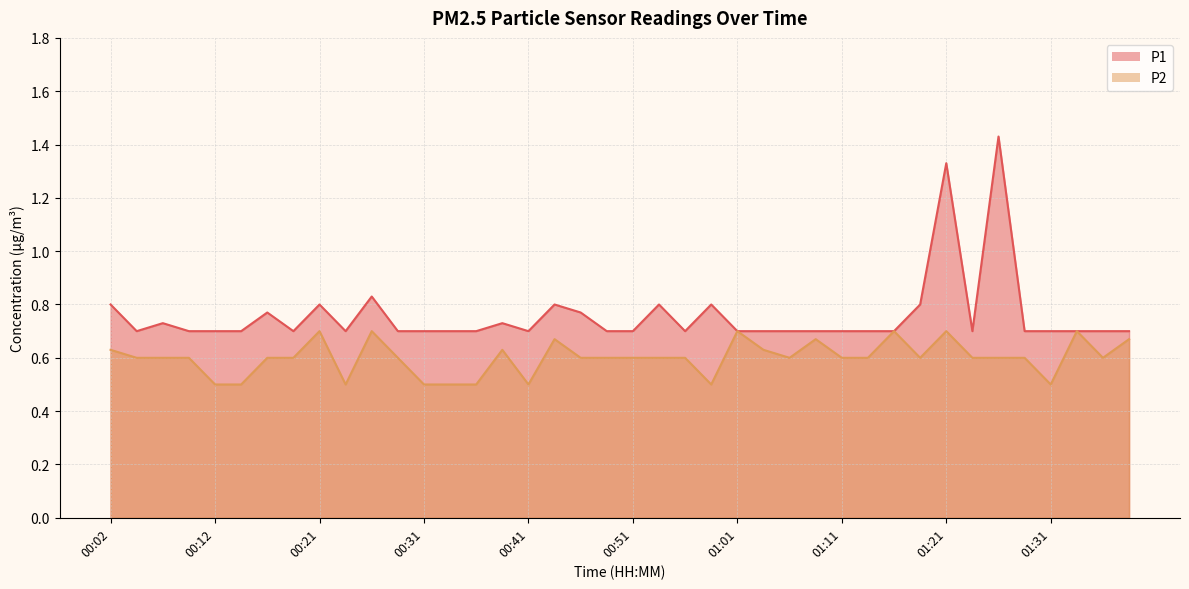

What is the label of the 9th point from the left?

00:21